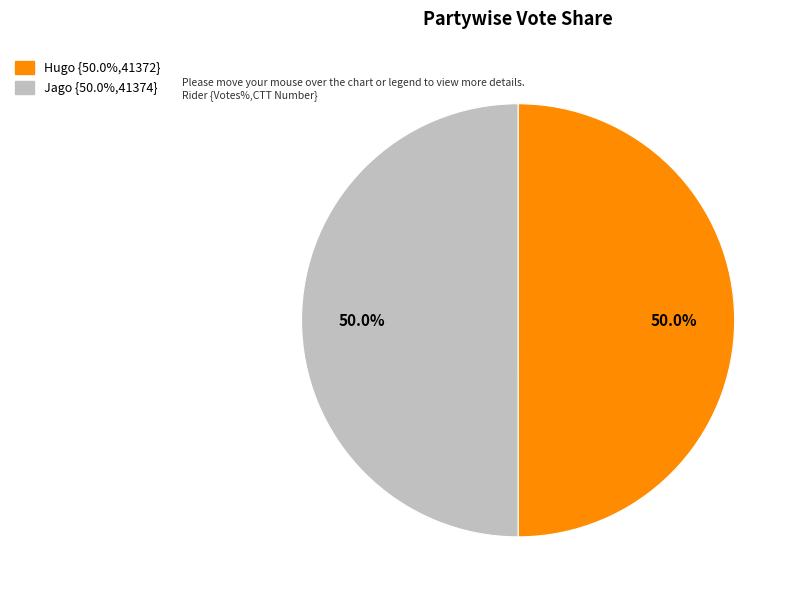

True or false: Jago accounts for 41% of the total.

False